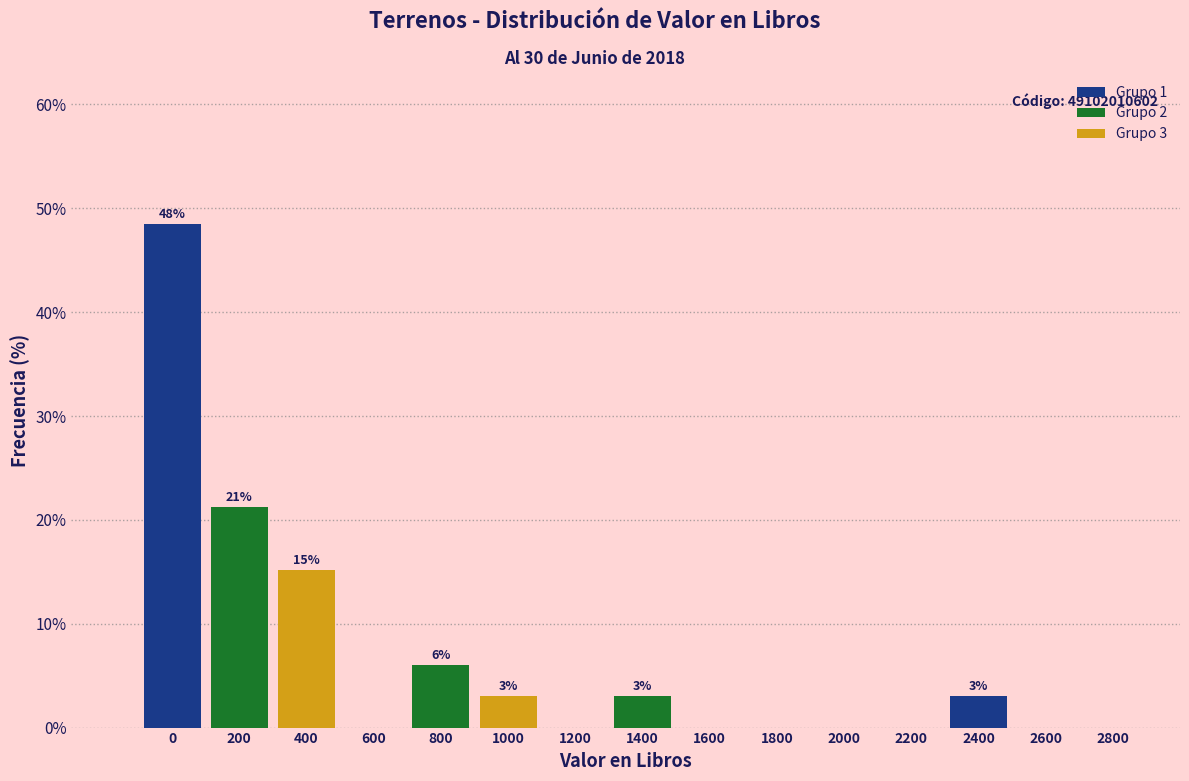

Reading left to right, extract all data points from this chart.

0=48.5	200=21.2	400=15.2	600=0.0	800=6.1	1000=3.0	1200=0.0	1400=3.0	1600=0.0	1800=0.0	2000=0.0	2200=0.0	2400=3.0	2600=0.0	2800=0.0